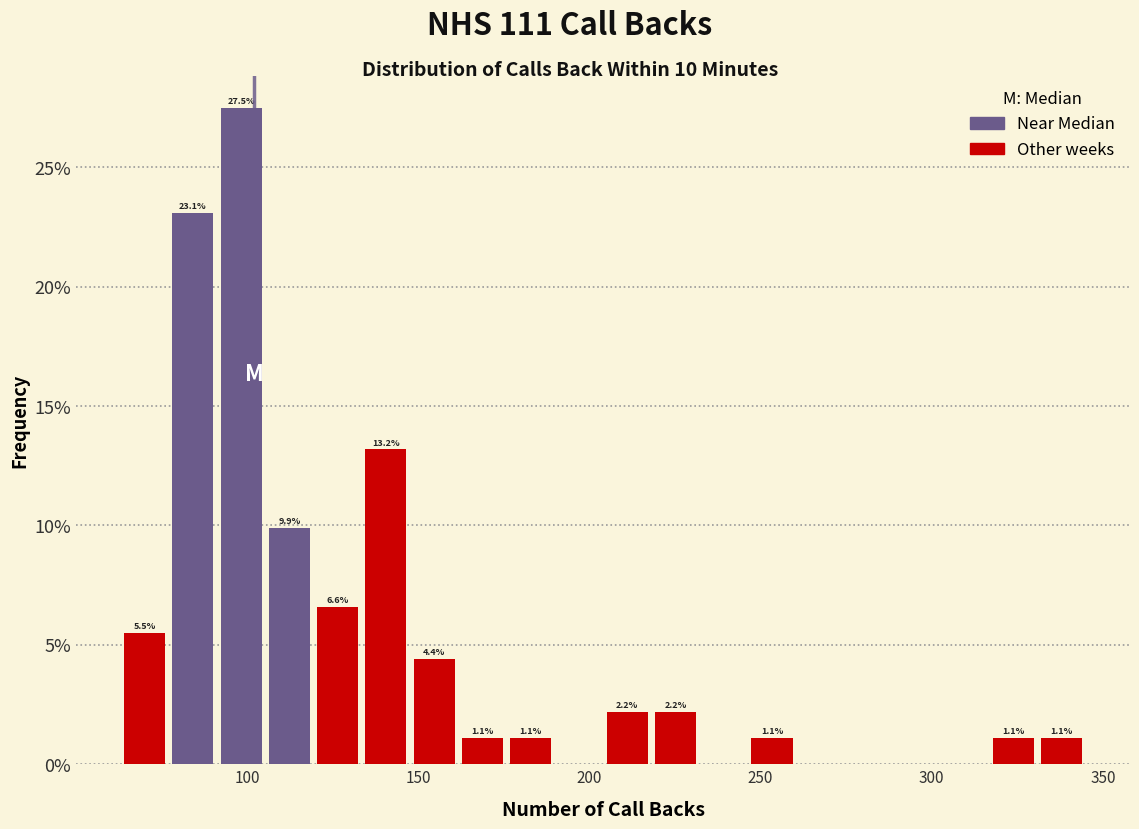

Read against the x-axis, roughly where is the centre of the tallest bar?

100